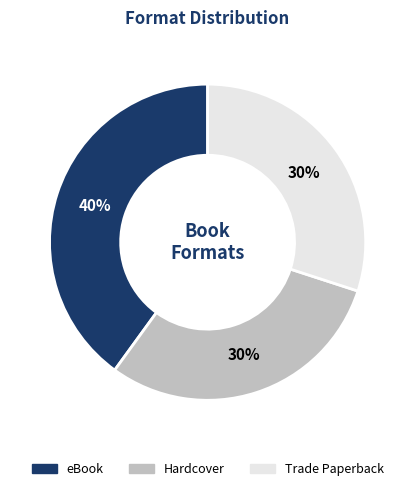

Does any single category account for the majority?

No